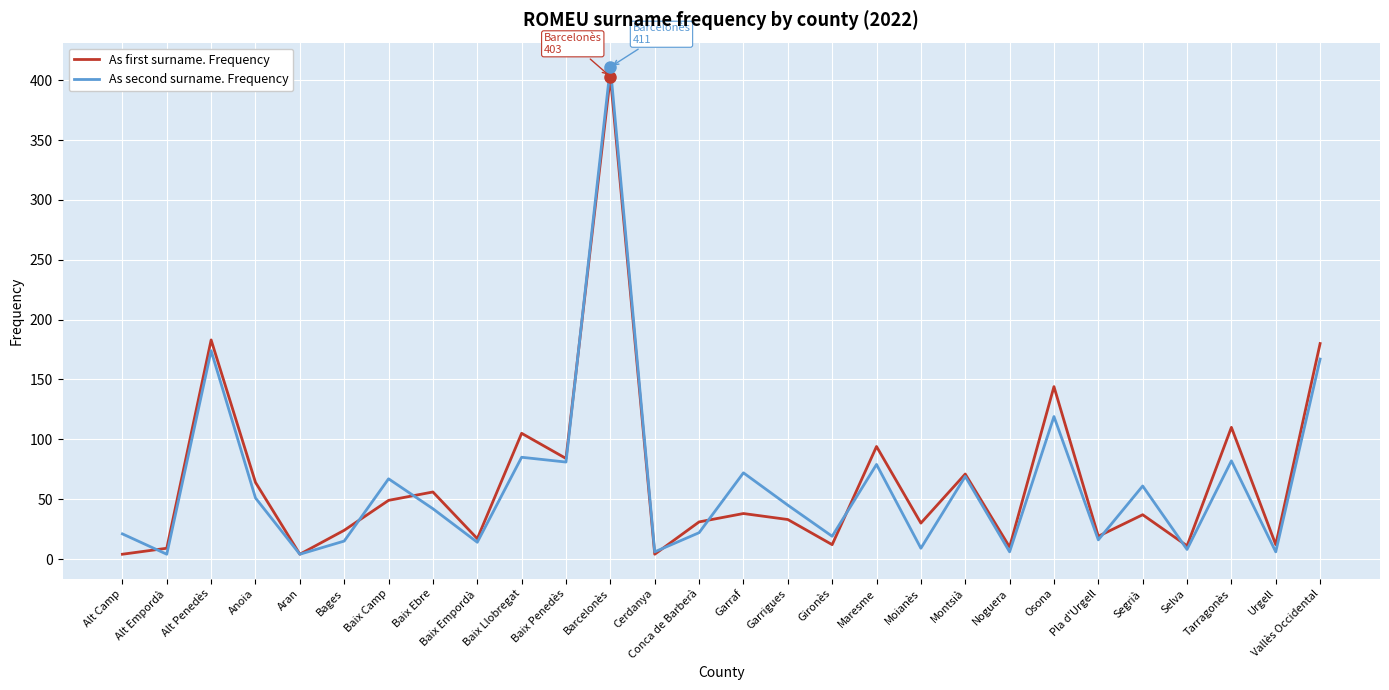

Is this an area chart (filled region under the line)?

No